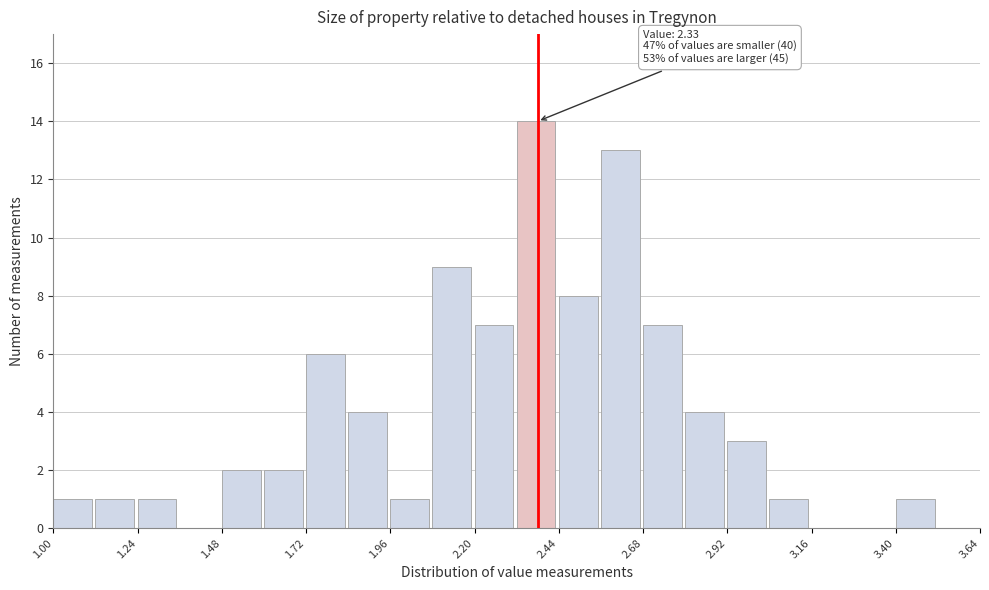

Around what value on the x-axis is the tallest bar? Give the approximate position of its centre, as read against the axis.

2.40